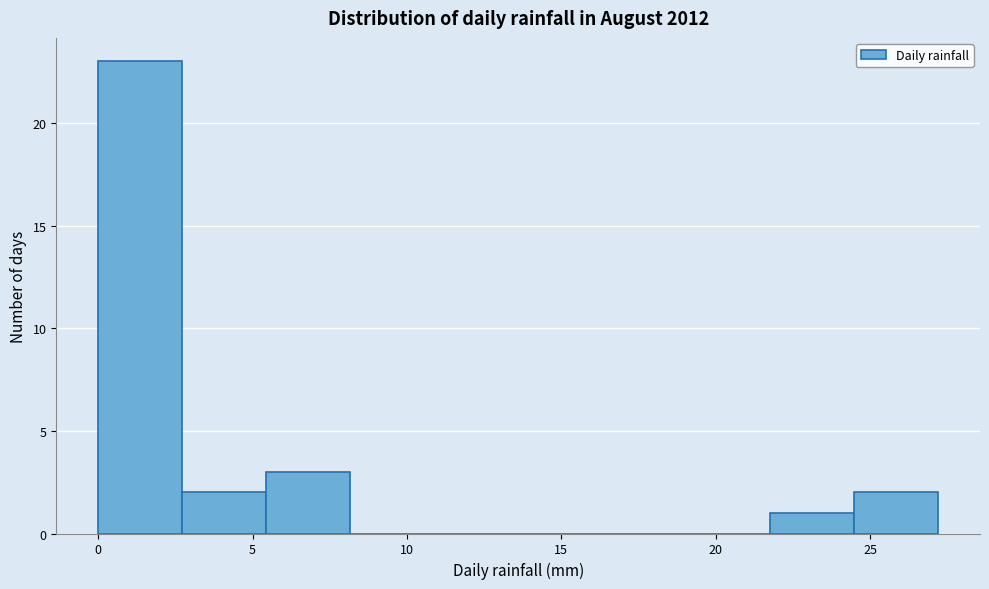

Reading left to right, list every bar in this chart as the range it spans on the x-axis followed by its height. Neither the bar edges nor the heights are printed on the chart, so give them approximately, as read against the axes.

0.0 to 2.5: 23
2.5 to 5.5: 2
5.5 to 8.0: 3
8.0 to 11.0: 0
11.0 to 13.5: 0
13.5 to 16.5: 0
16.5 to 19.0: 0
19.0 to 22.0: 0
22.0 to 24.5: 1
24.5 to 27.0: 2